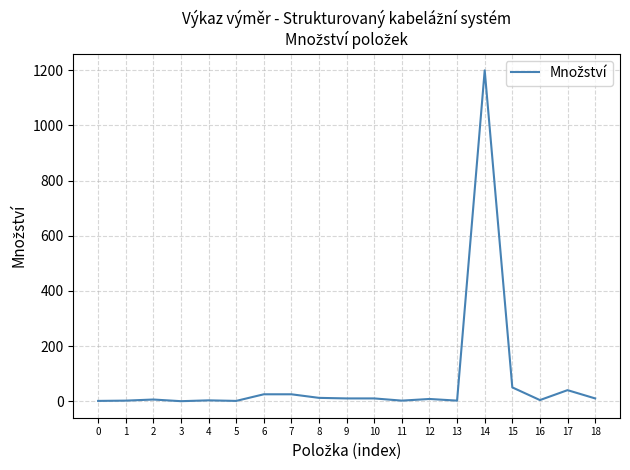

Is it true that the value at 15 is 50?

True